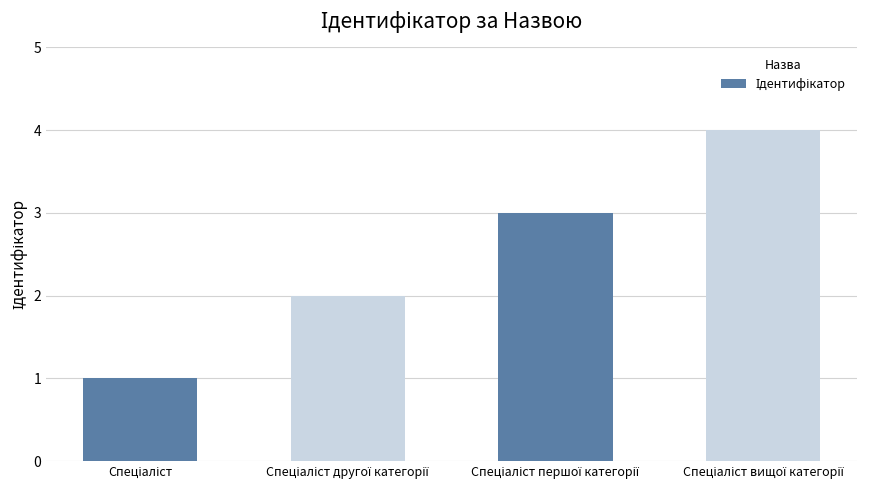

What is the difference between the maximum and minimum values?

3